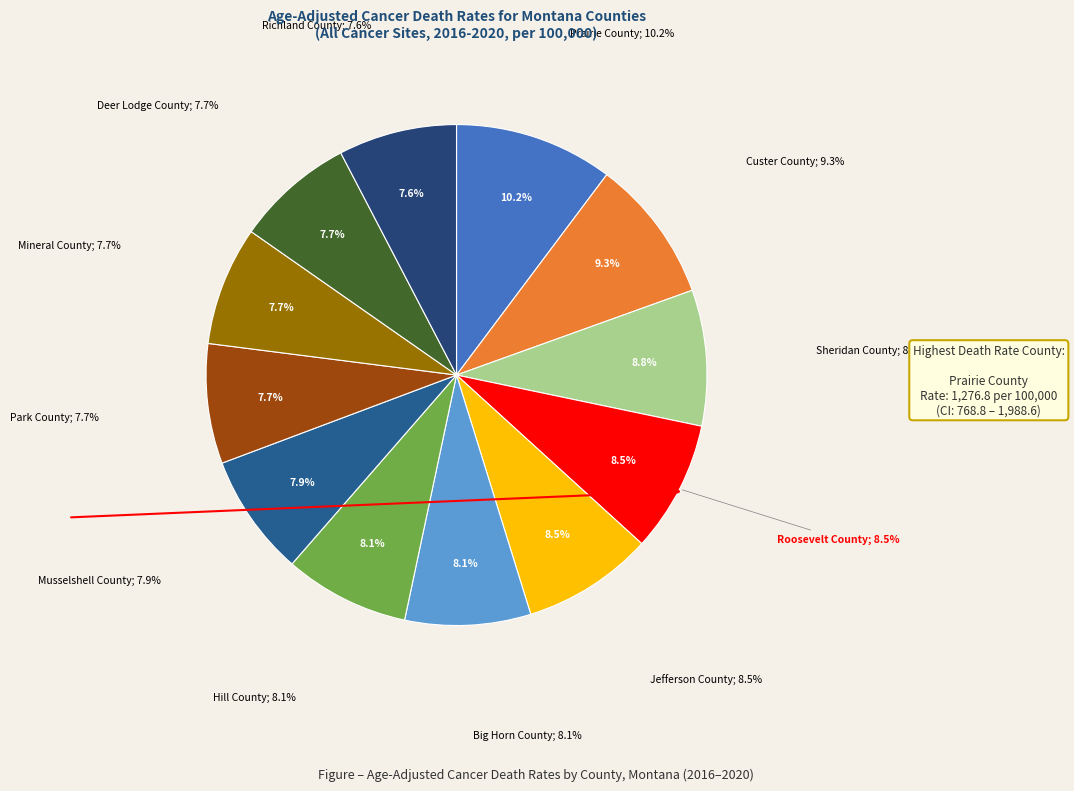

Approximately how many times larger is the value at Hill County compared to Sheridan County?

0.9